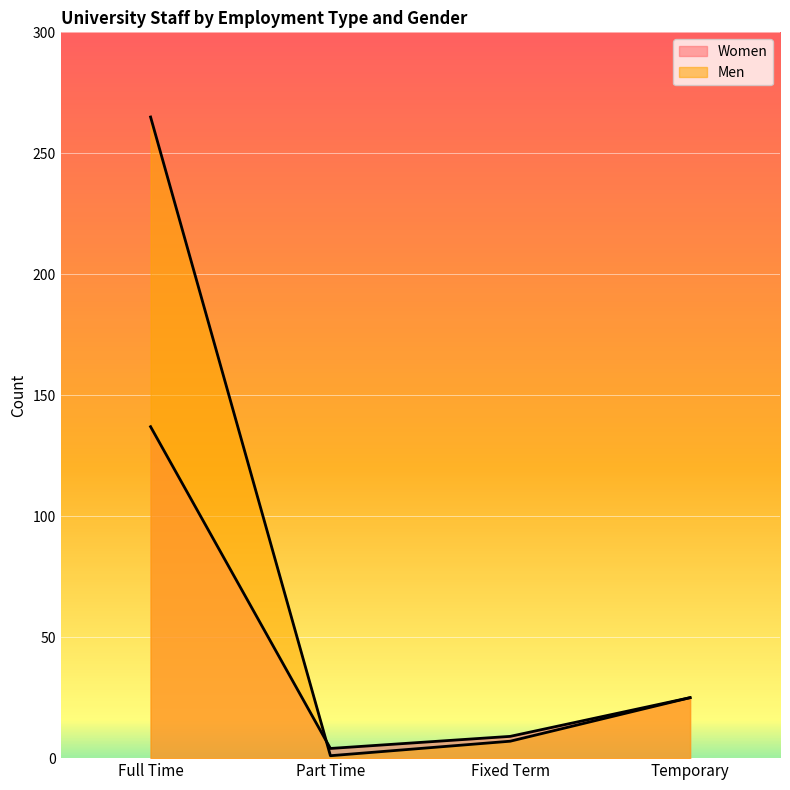

Which series has the widest spread of values?

Men